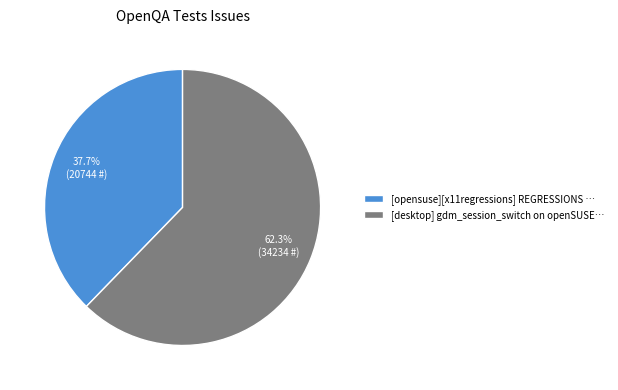

What is the ratio of the value at [opensuse][x11regressions] REGRESSIONS … to the value at [desktop] gdm_session_switch on openSUSE…?

0.6